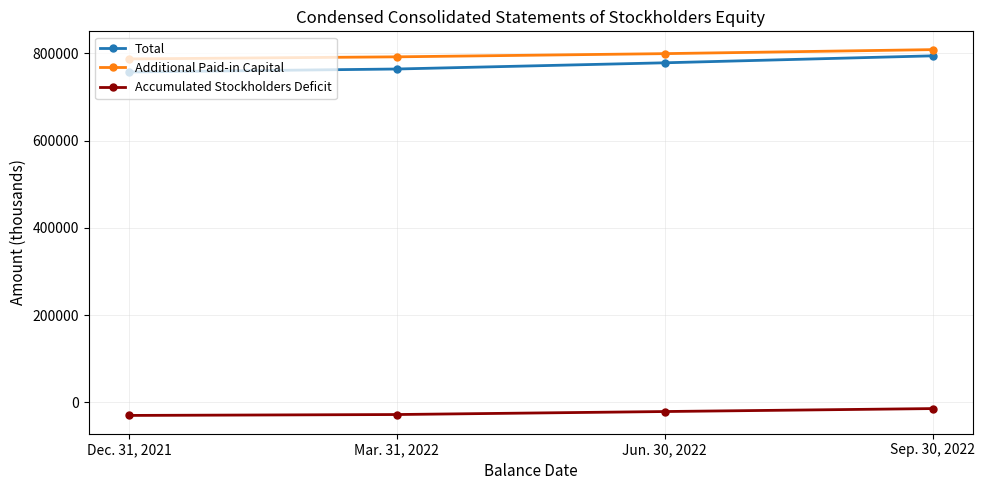

Which series has the largest total across all categories?

Additional Paid-in Capital